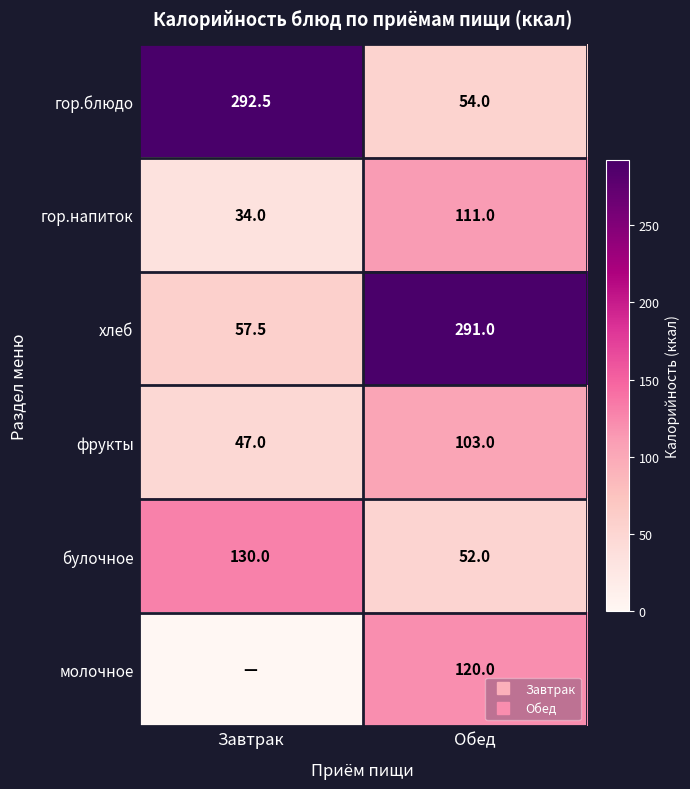

What is the maximum value shown in the chart?

292.5